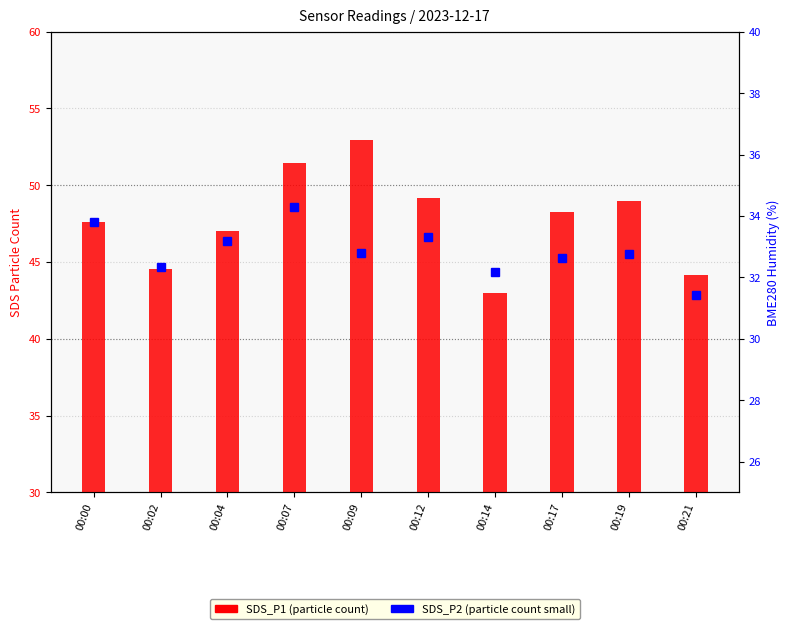

Which label corresponds to the largest value in the chart?

00:09